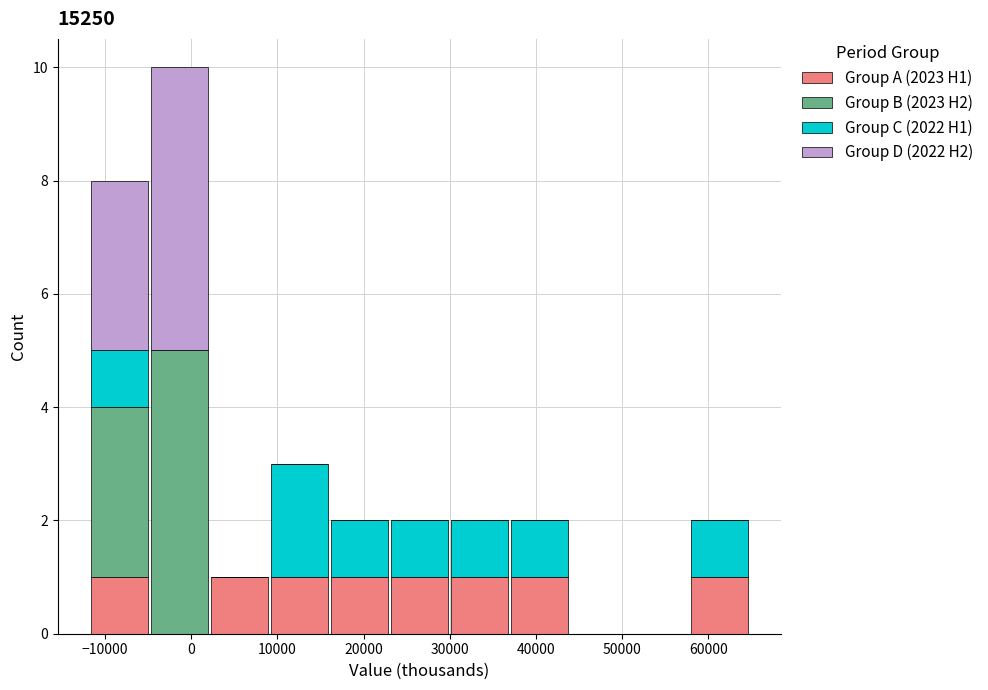

Reading left to right, list every stacked bar in this chart as the range it spans on the x-axis followed by its total height. Neither the bar edges nor the heights are printed on the chart, so give them approximately, as read against the axes.

-12000 to -5000: 8
-5000 to 2000: 10
2000 to 9000: 1
9000 to 16000: 3
16000 to 23000: 2
23000 to 30000: 2
30000 to 37000: 2
37000 to 44000: 2
44000 to 51000: 0
51000 to 58000: 0
58000 to 65000: 2